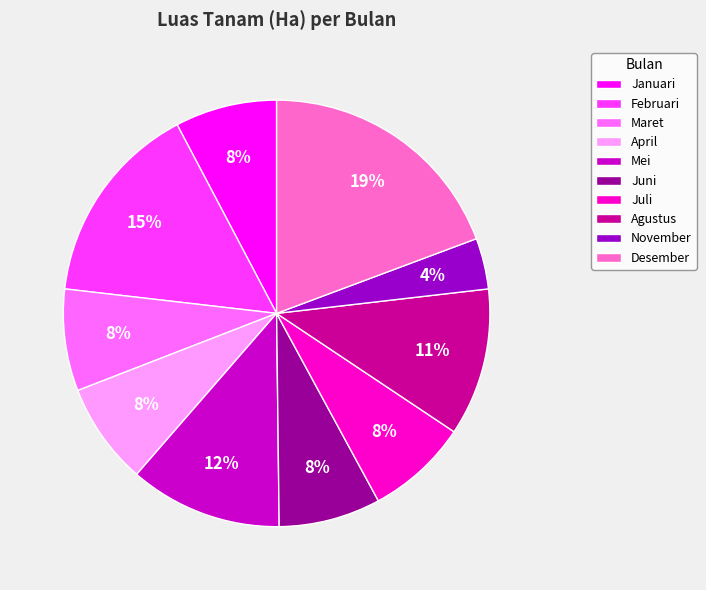

To the nearest percent, what portion does November represent?

4%